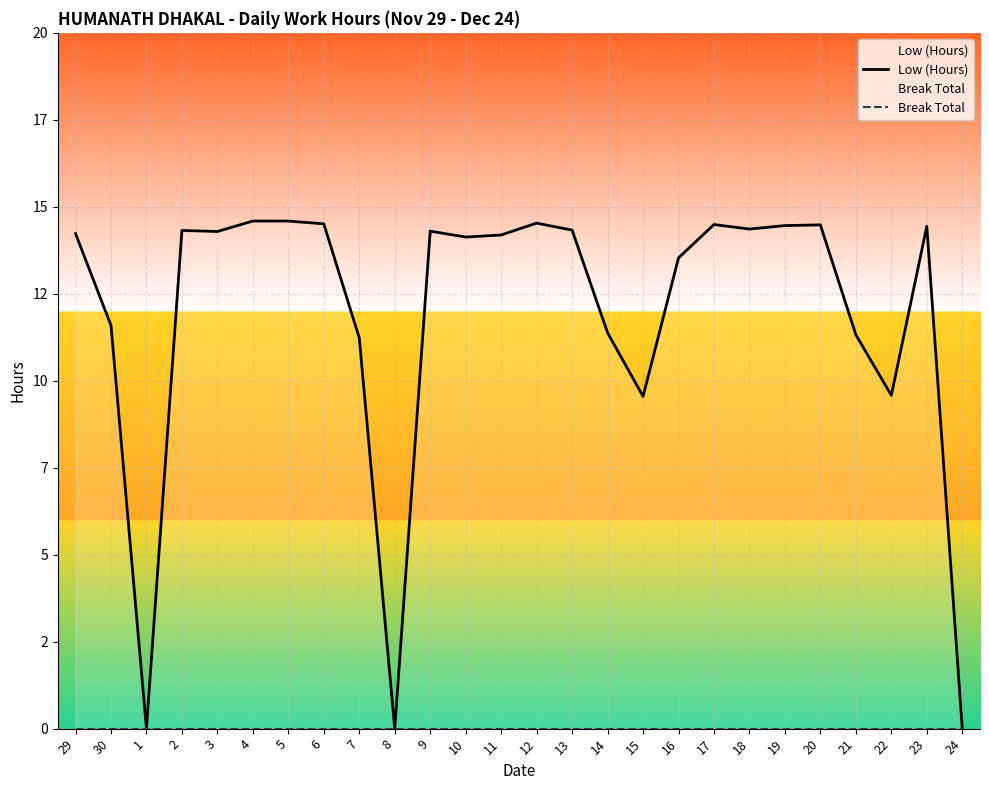

What is the difference between the maximum and minimum values in the Low (Hours) series?

14.6